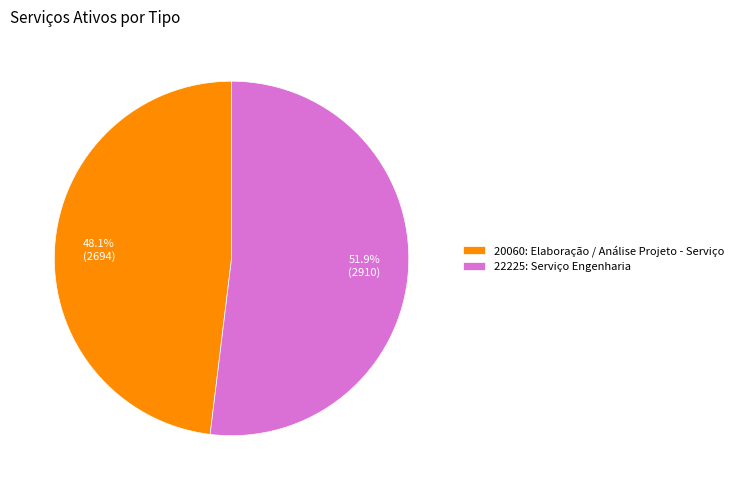

What percentage is the 20060: Elaboração / Análise Projeto - Serviço slice, to the nearest percent?

48%